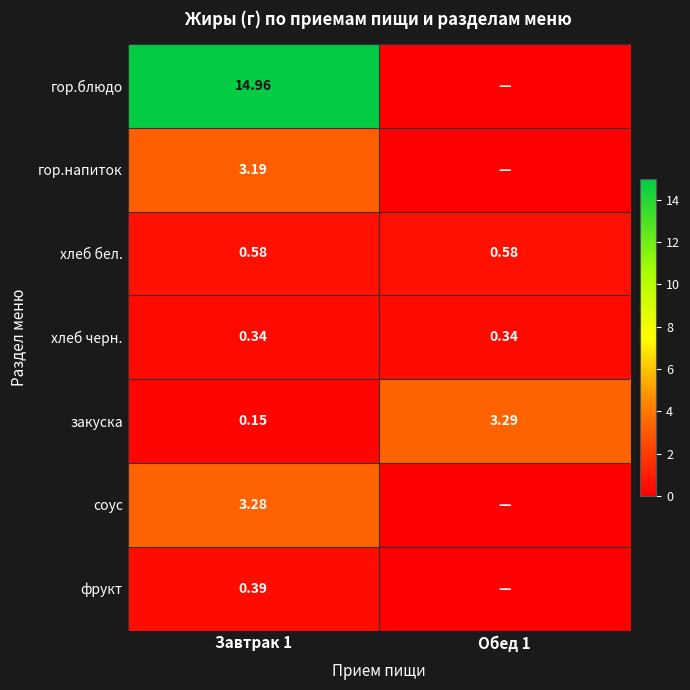

Is the value of хлеб черн. at Завтрак 1 greater than the value of гор.блюдо at Завтрак 1?

No